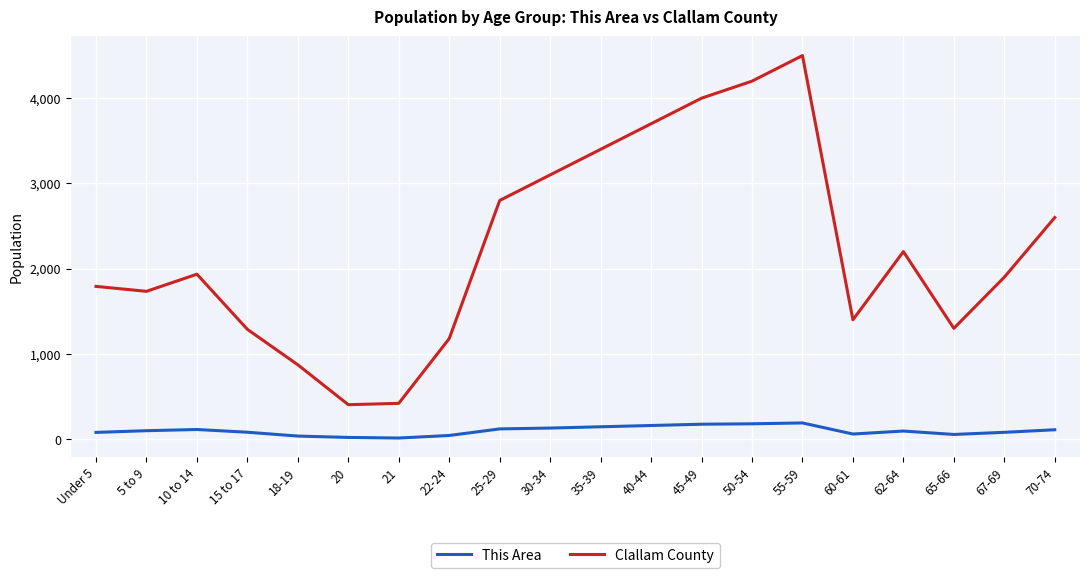

What is the average value of the This Area series?

99